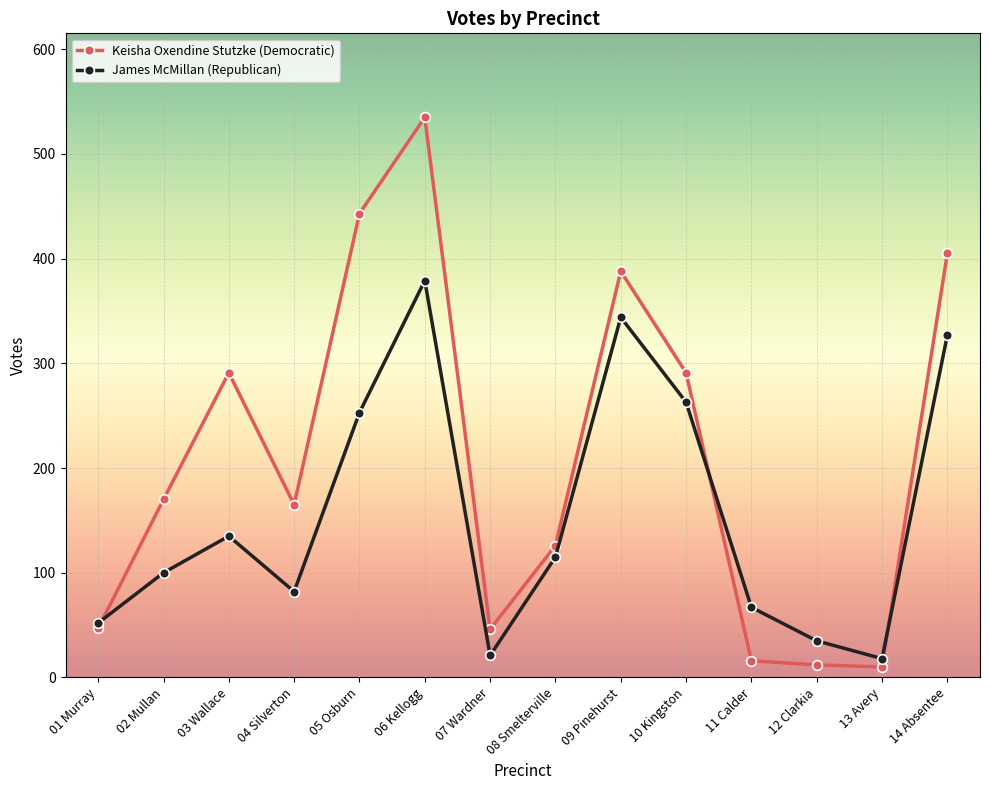

The value of Keisha Oxendine Stutzke (Democratic) at 09 Pinehurst is 164. True or false?

False